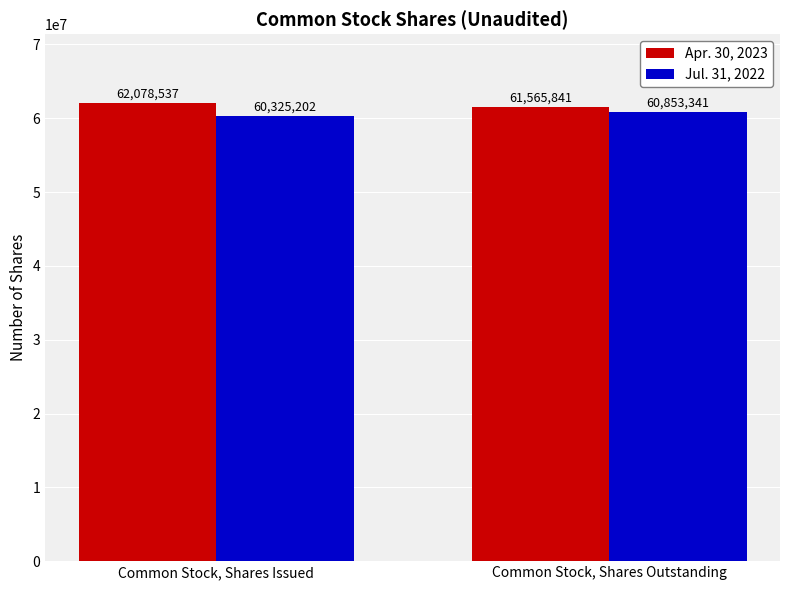

Is it true that Jul. 31, 2022 equals 86910191 at Common Stock, Shares Outstanding?

False